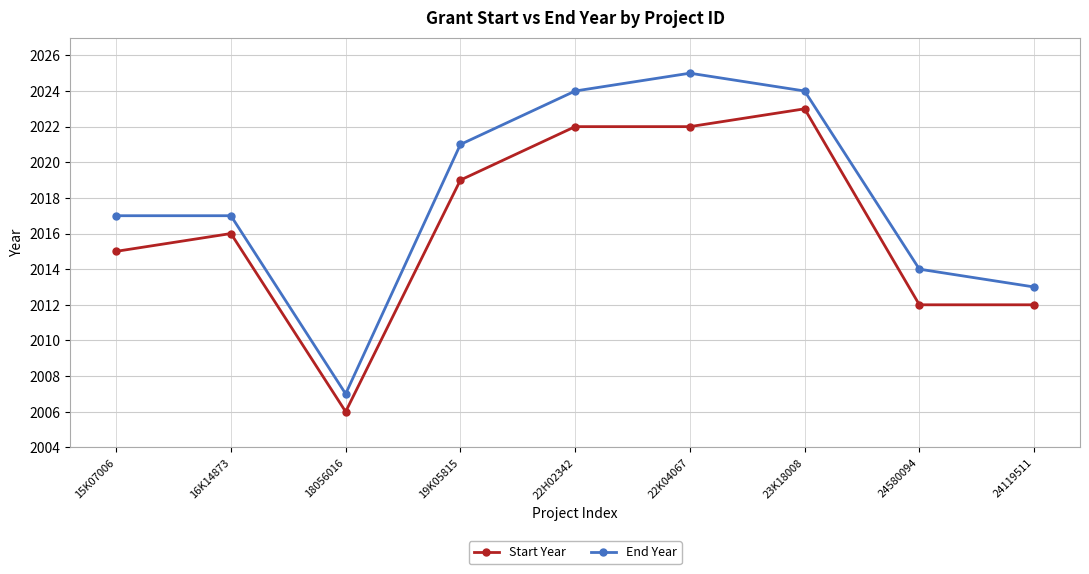

Rank the series by their average value, from highest to lowest.

End Year, Start Year